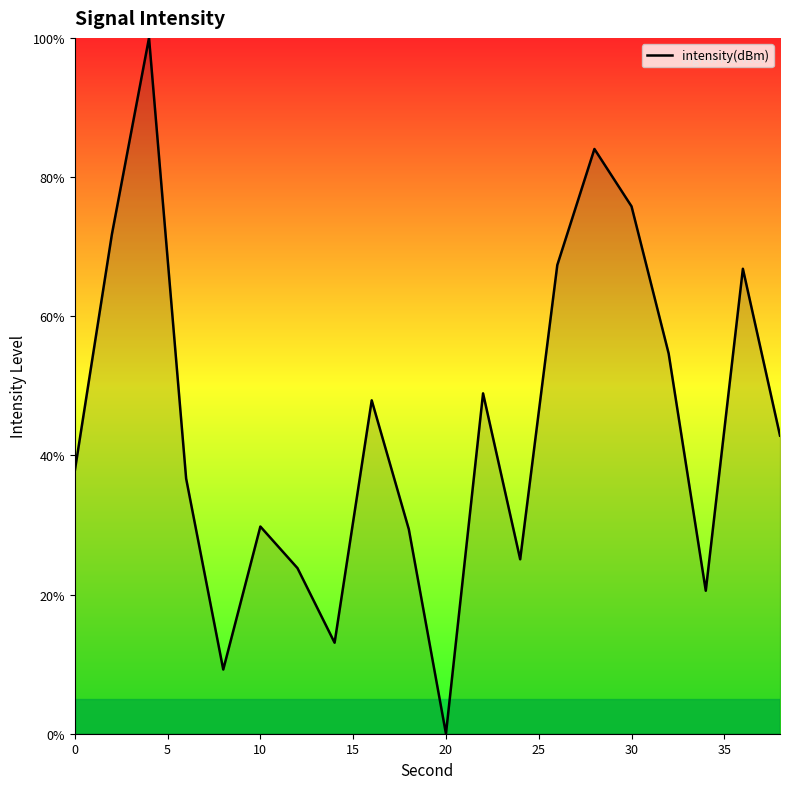

What is the maximum value shown in the chart?

100.0